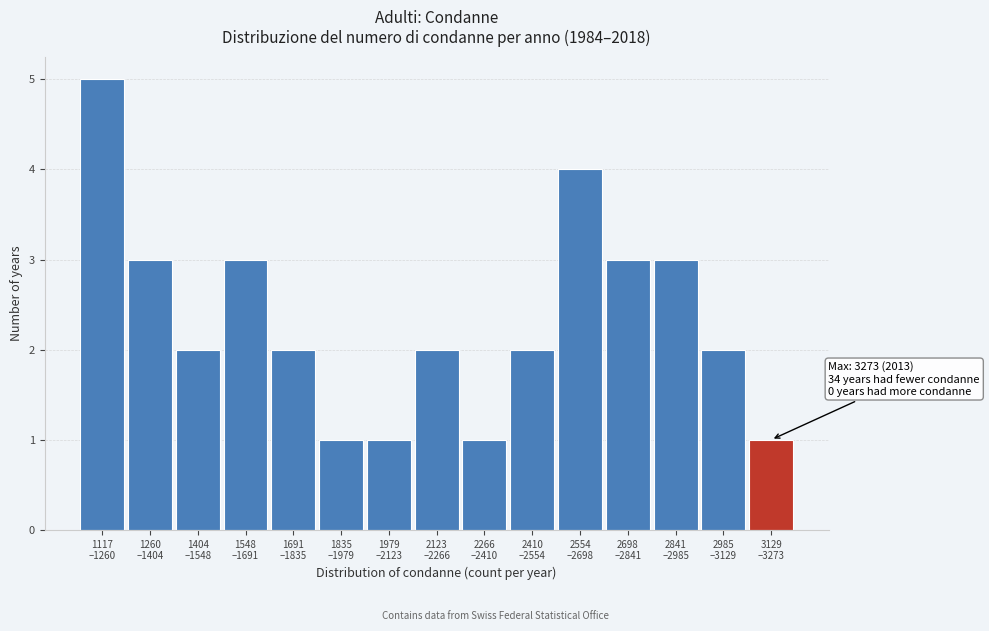

Reading left to right, list all the values displayed in this chart.

5	3	2	3	2	1	1	2	1	2	4	3	3	2	1